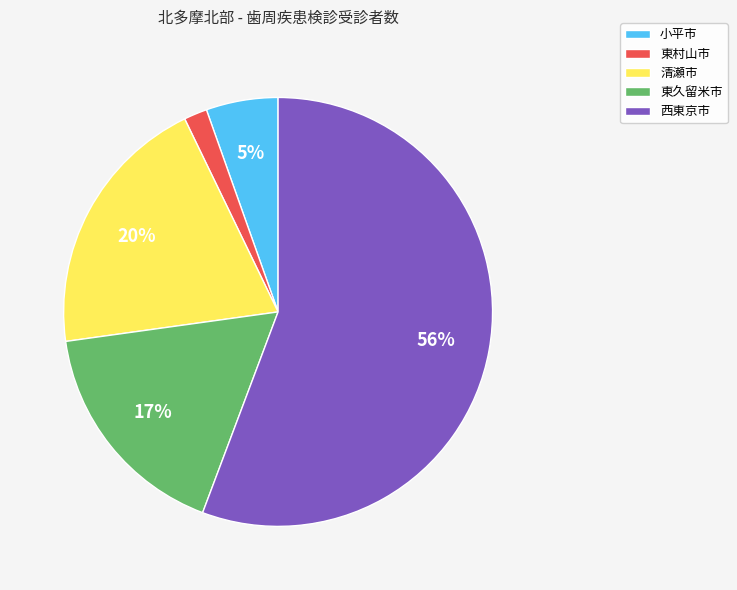

Combined, do 東村山市 and 西東京市 account for over 50%?

Yes